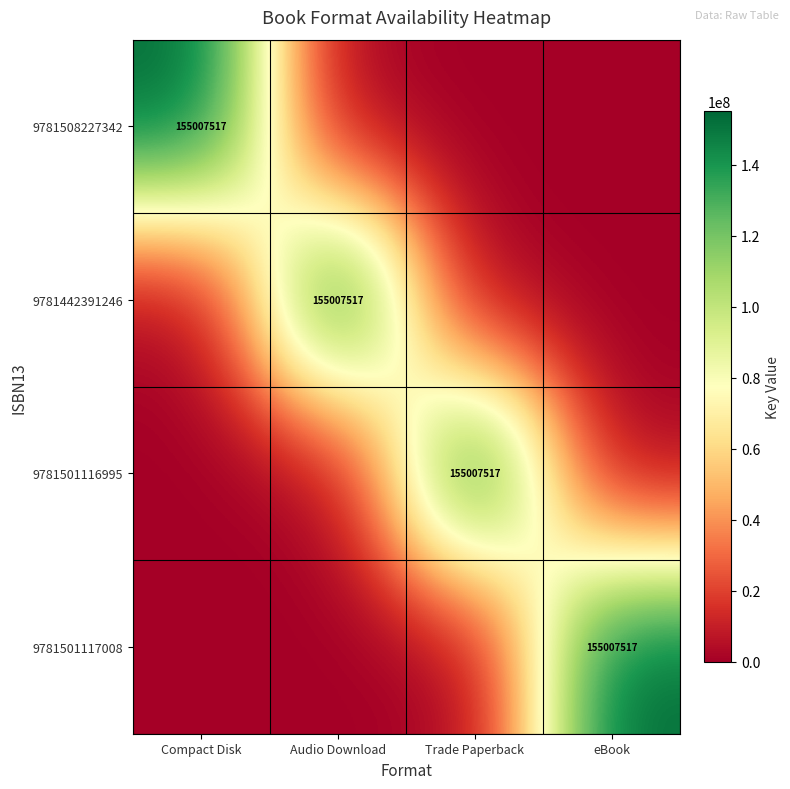

What is the difference between the highest and lowest values at Compact Disk?

155007517